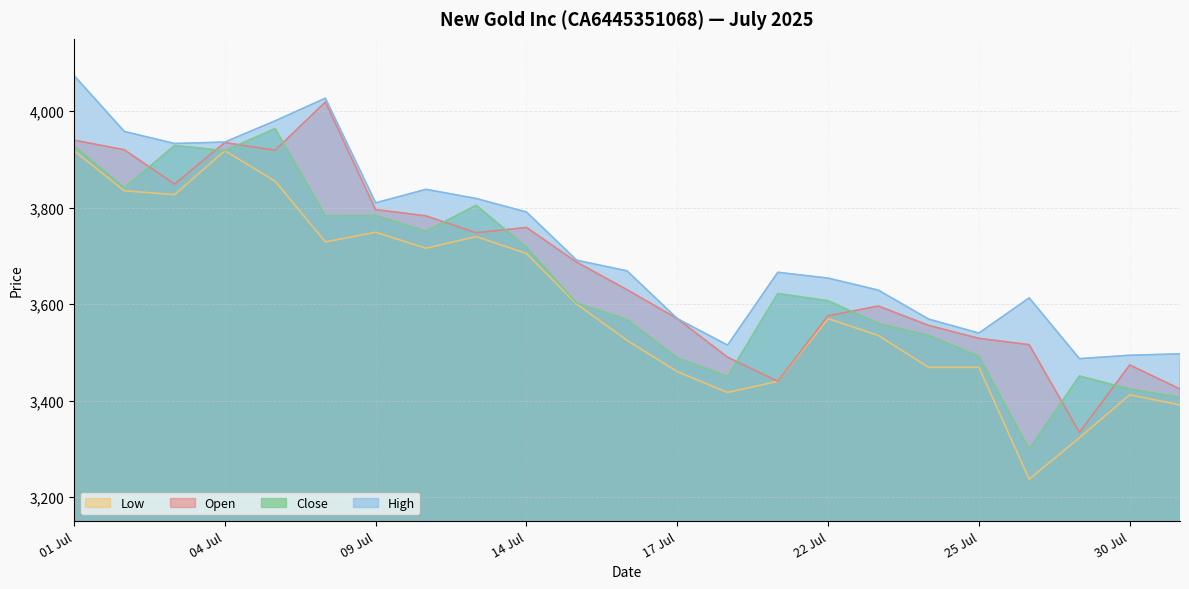

Is the value of Close at 10.07.2025 greater than the value of High at 15.07.2025?

Yes